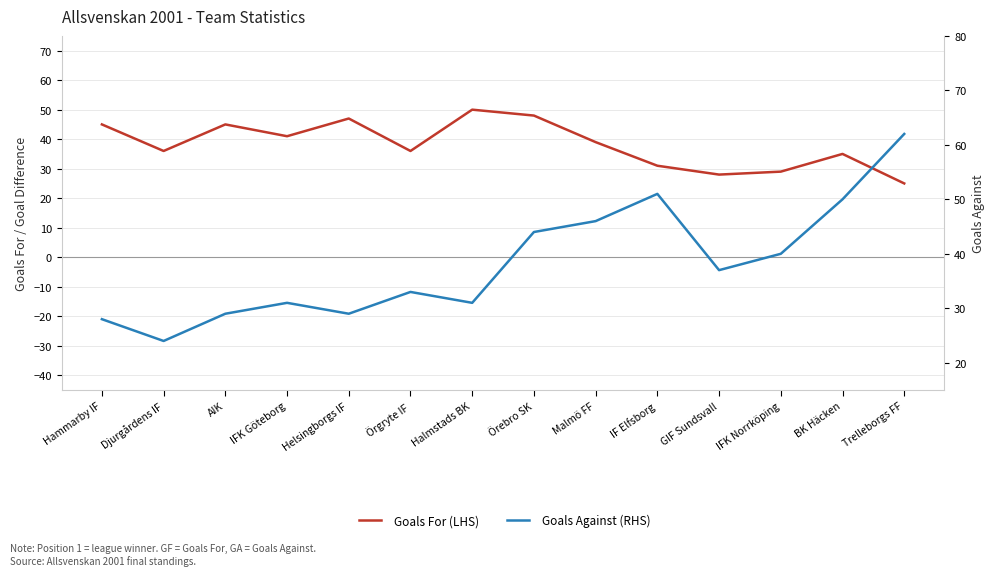

What is the smallest value displayed?

24